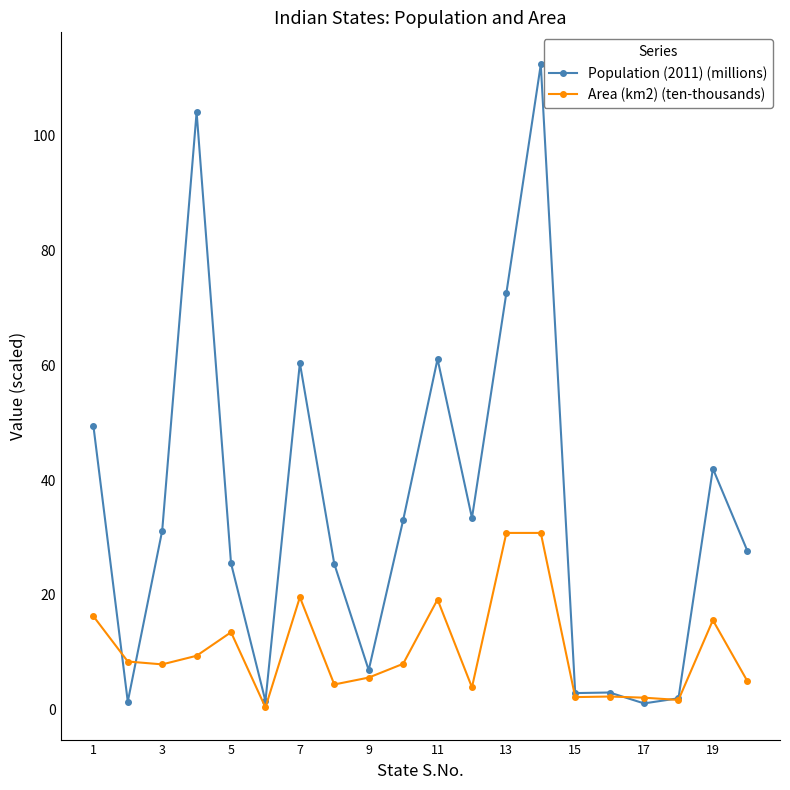

True or false: Area (km2) (ten-thousands) has more than 2 points higher than both neighbors.

True